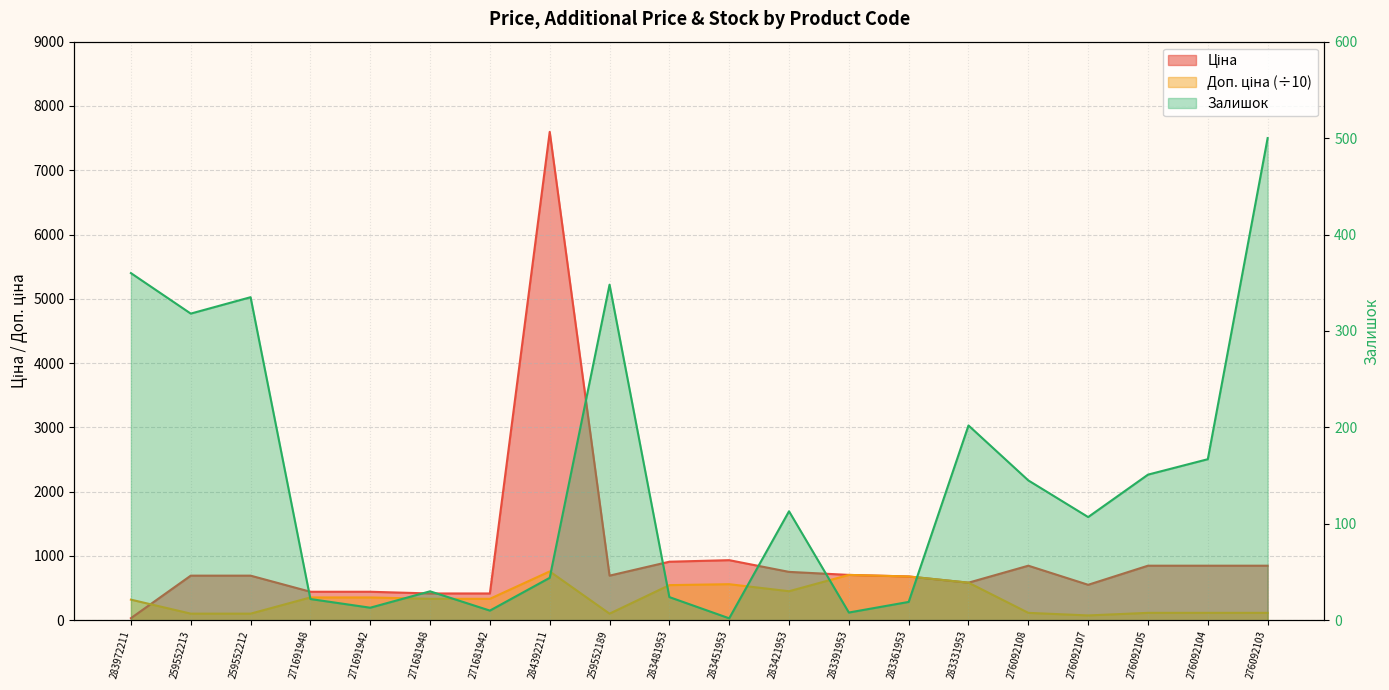

At how many categories does at least one series exceed 3659?

1